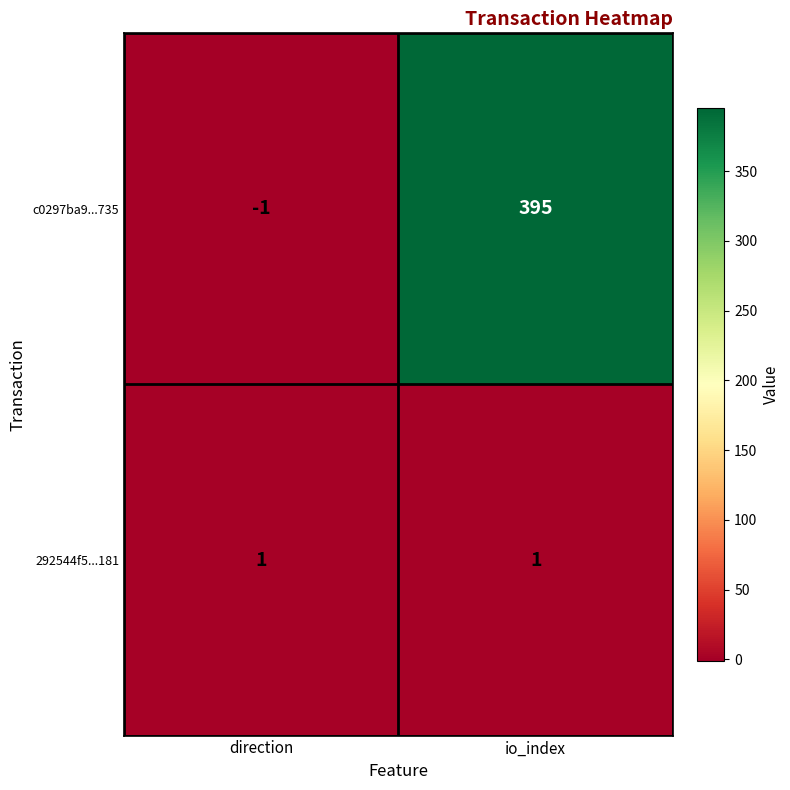

Which series has the largest total across all categories?

c0297ba9...735